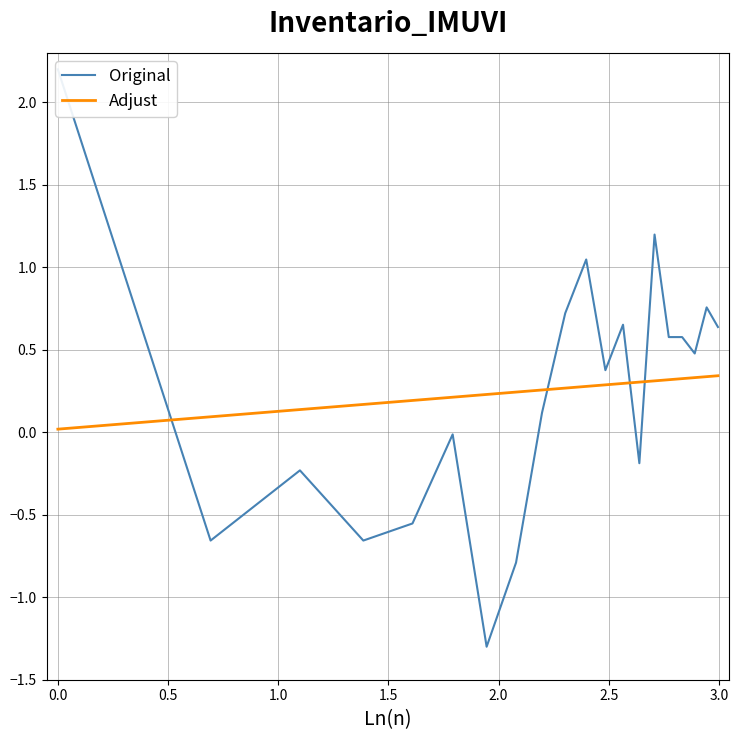

What is the maximum value for Original?

2.2